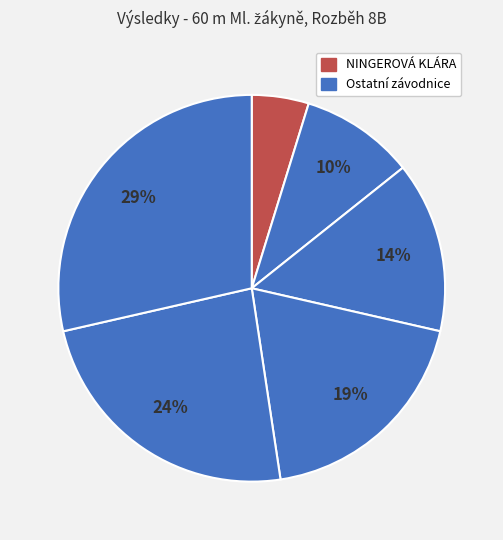

To the nearest percent, what is the difference between the largest and smallest slice percentages?

24%